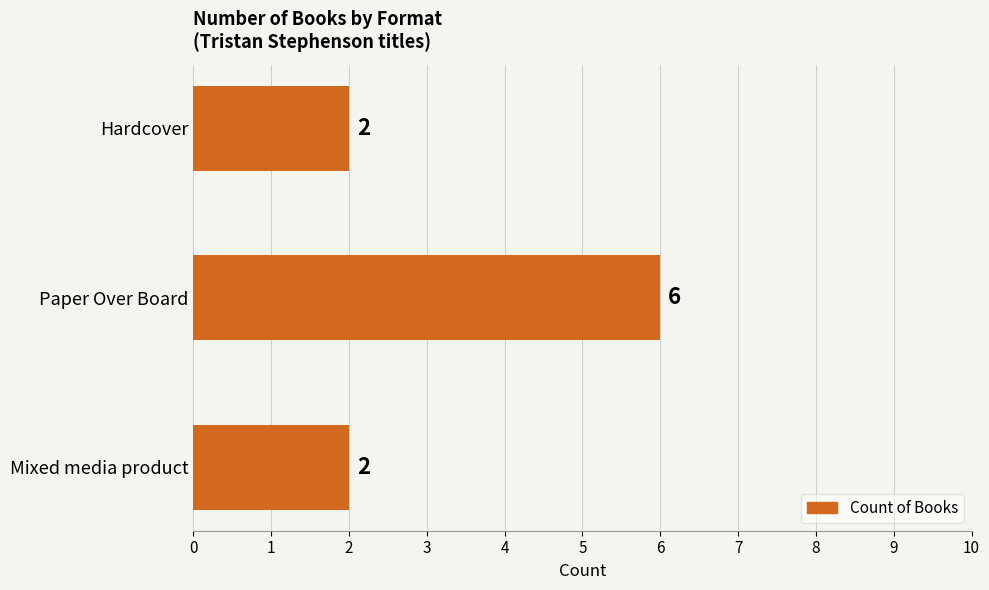

Count the number of data series in this chart.

1